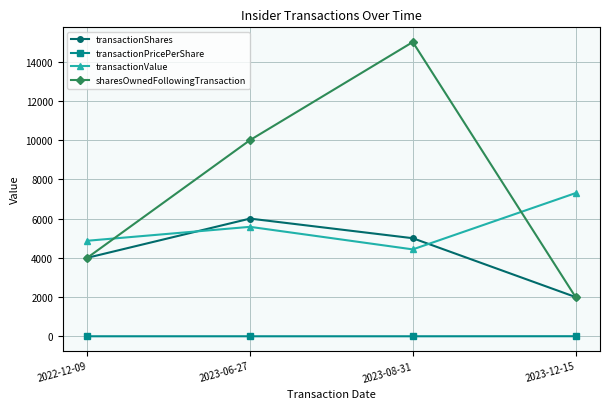

At 2023-06-27, list the series in order from largest to smallest.

sharesOwnedFollowingTransaction, transactionShares, transactionValue, transactionPricePerShare